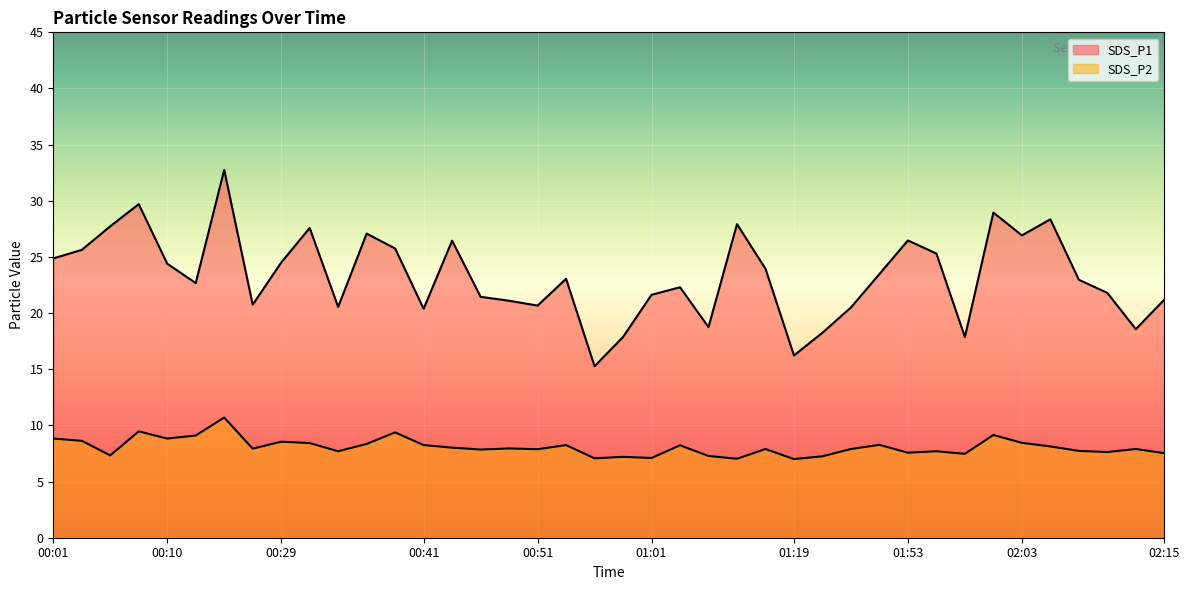

The SDS_P2 series shows 1.8 at 01:06. True or false?

False